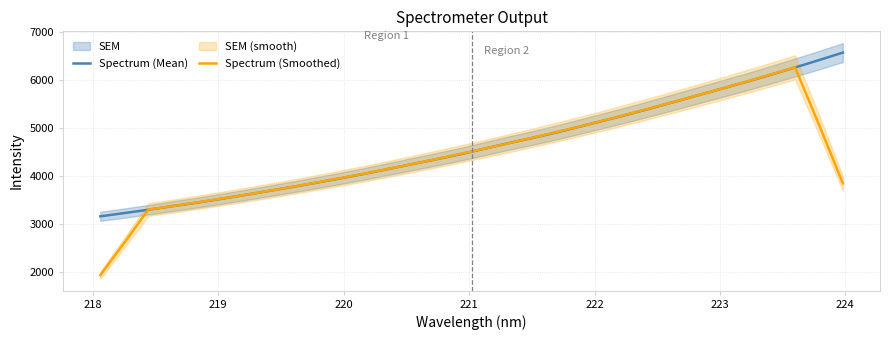

What is the lowest value of the Spectrum (Mean) series?

3160.5